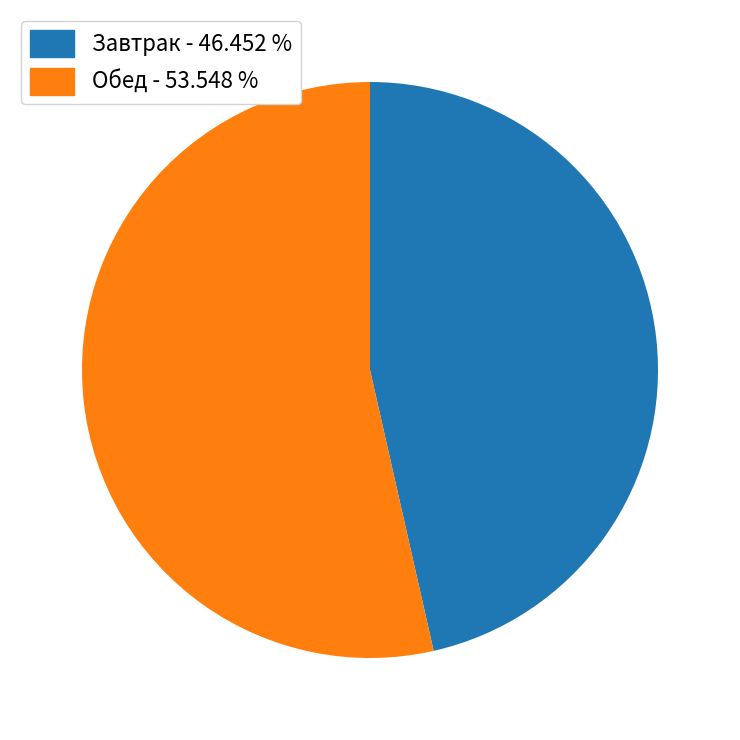

Does any single category account for the majority?

Yes